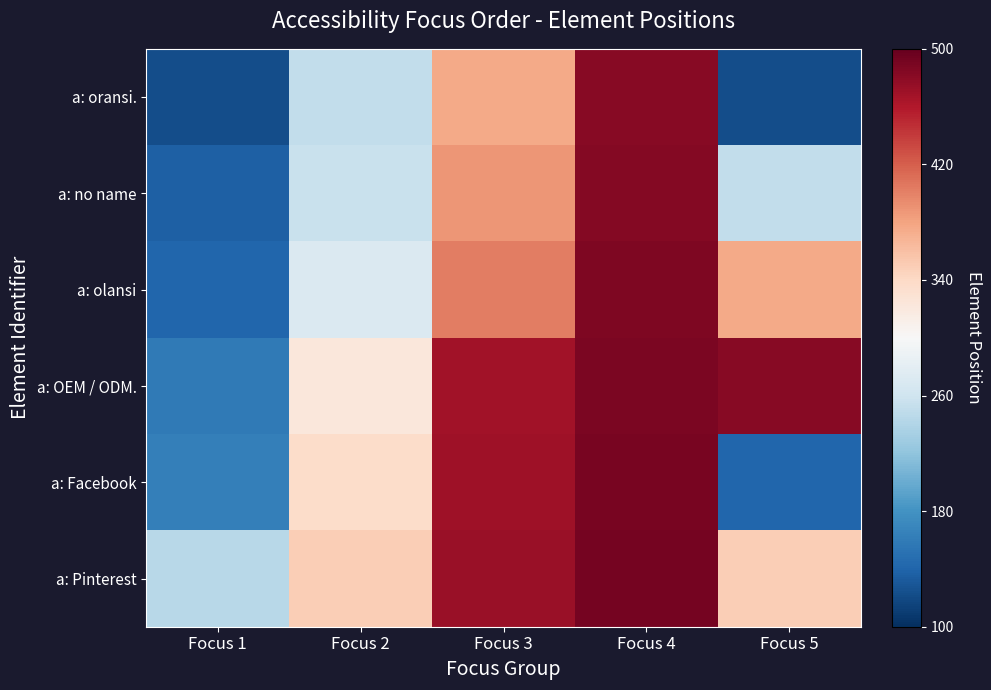

Which series has the largest range (max minus min)?

a: oransi.